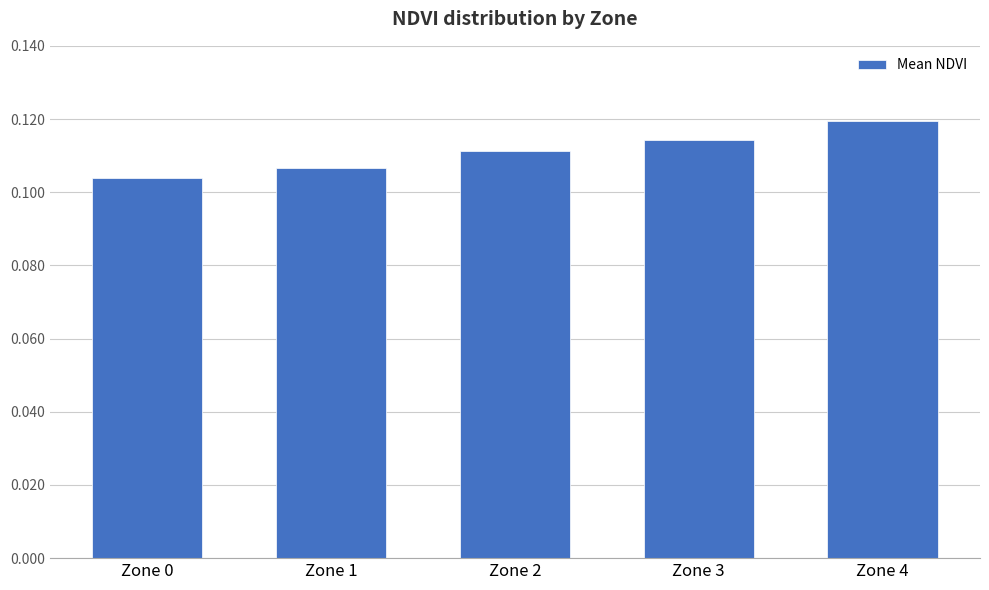

What is the sum of all values?

0.6